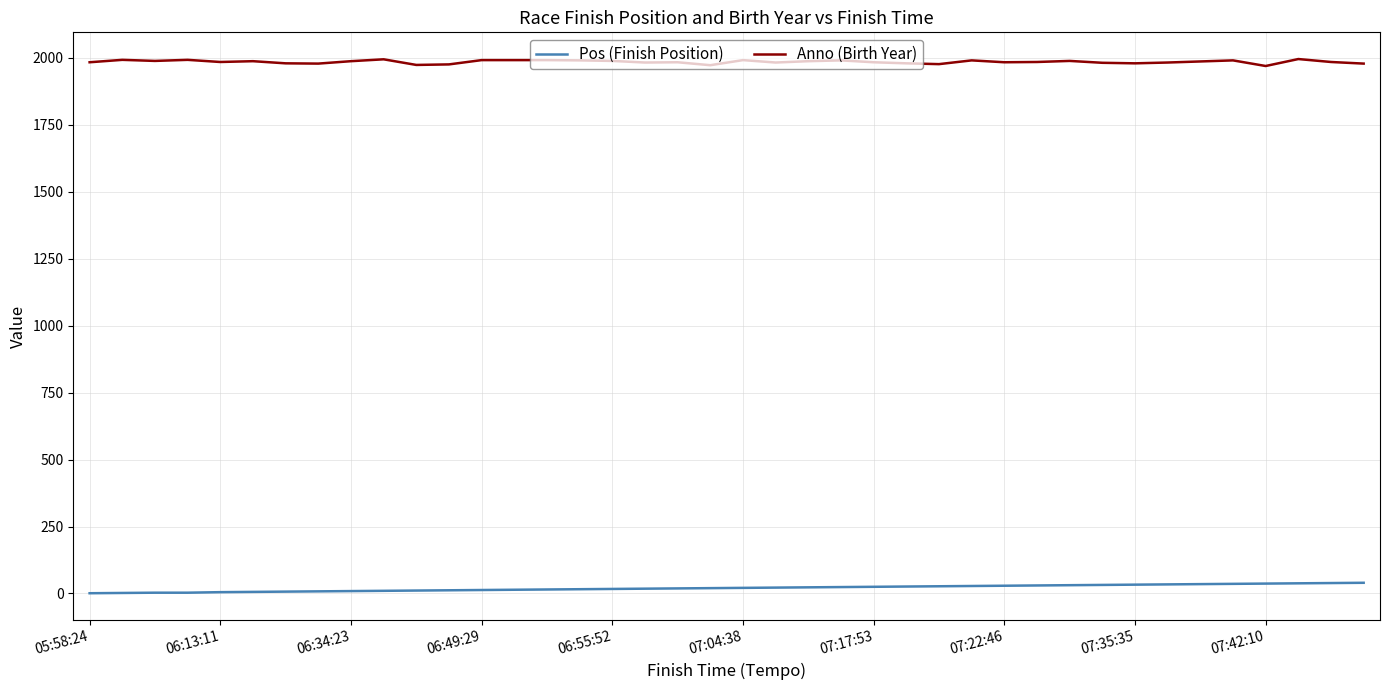

Which series has the largest total across all categories?

Anno (Birth Year)